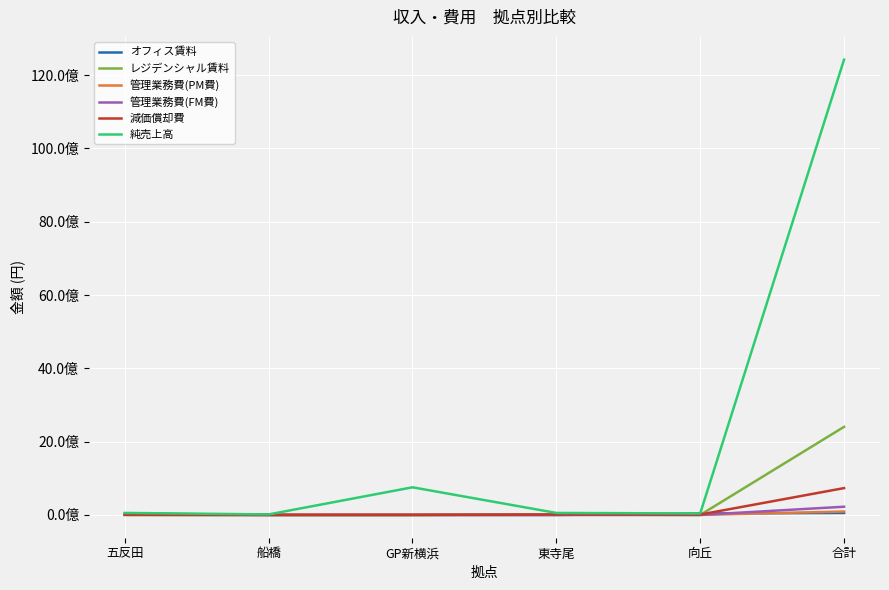

What are all the series names shown in the legend?

オフィス賃料, レジデンシャル賃料, 管理業務費(PM費), 管理業務費(FM費), 減価償却費, 純売上高